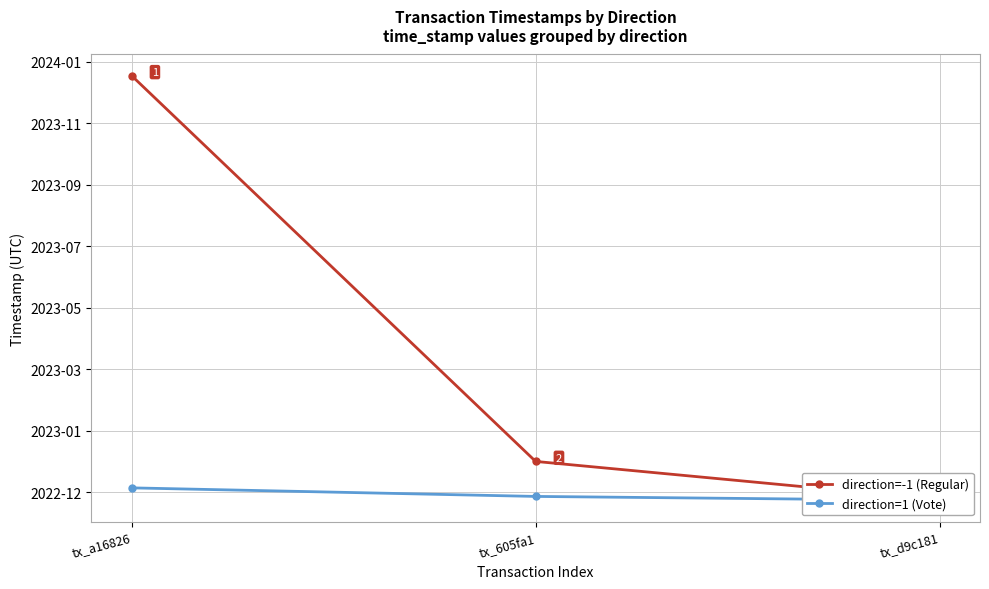

Reading left to right, extract all data points from this chart.

direction=-1 (Regular): 1703877093	1672501227	1669398384
direction=1 (Vote): 1670350091	1669654609	1669330542